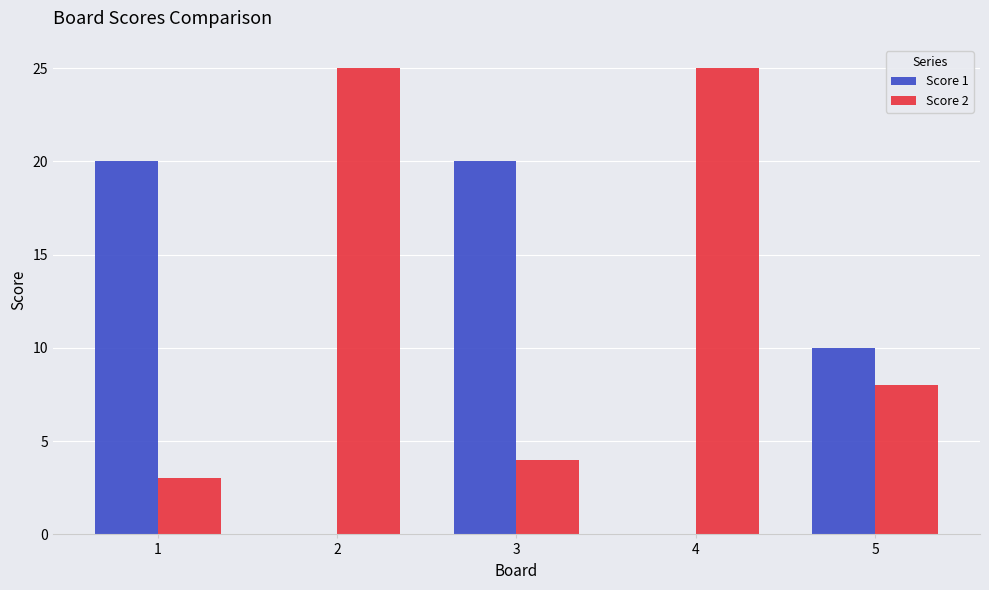

What is the maximum value for Score 1?

20